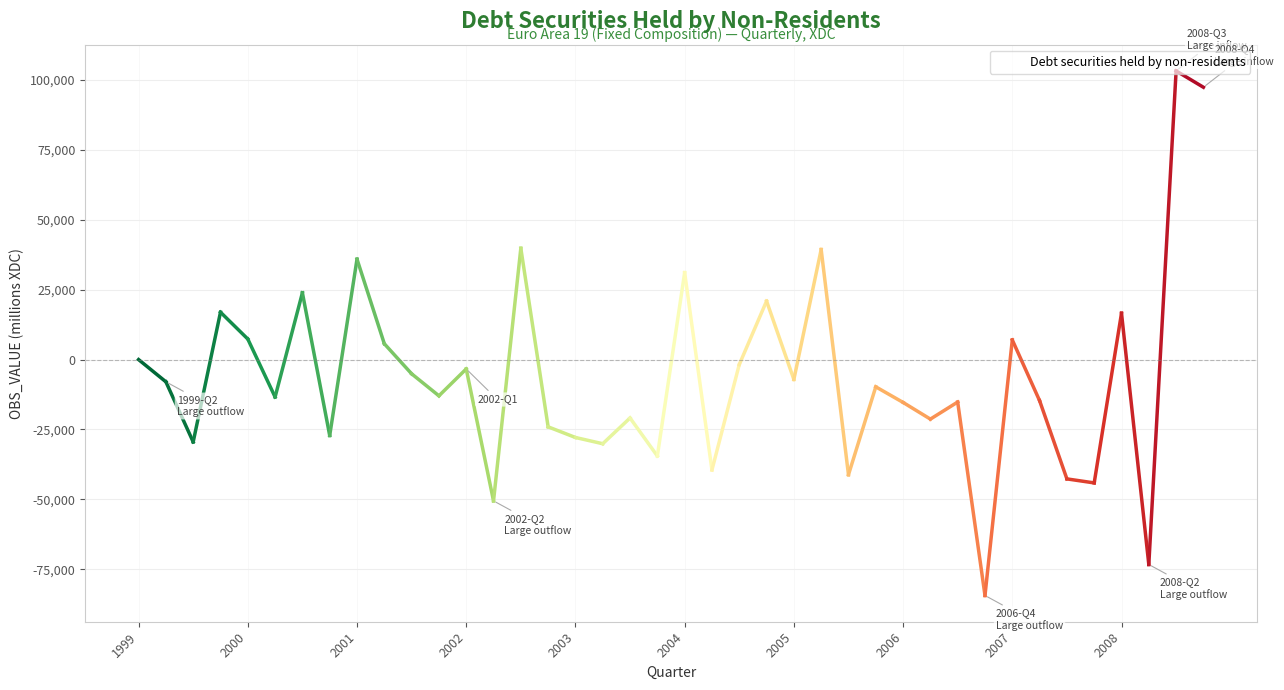

What is the maximum value shown in the chart?

103271.2